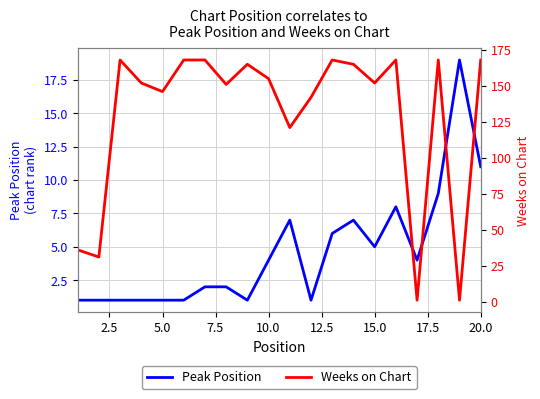

What is the highest value of the Peak Position series?

19